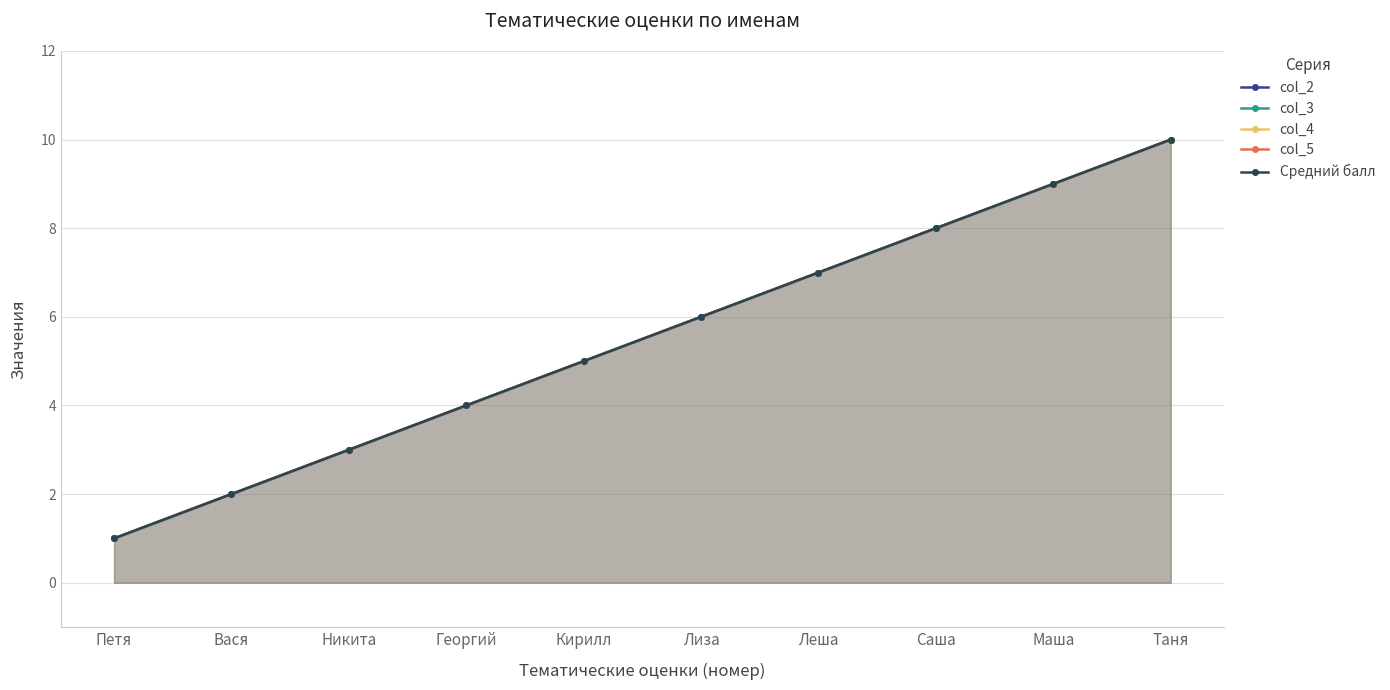

How many series are shown in this chart?

5